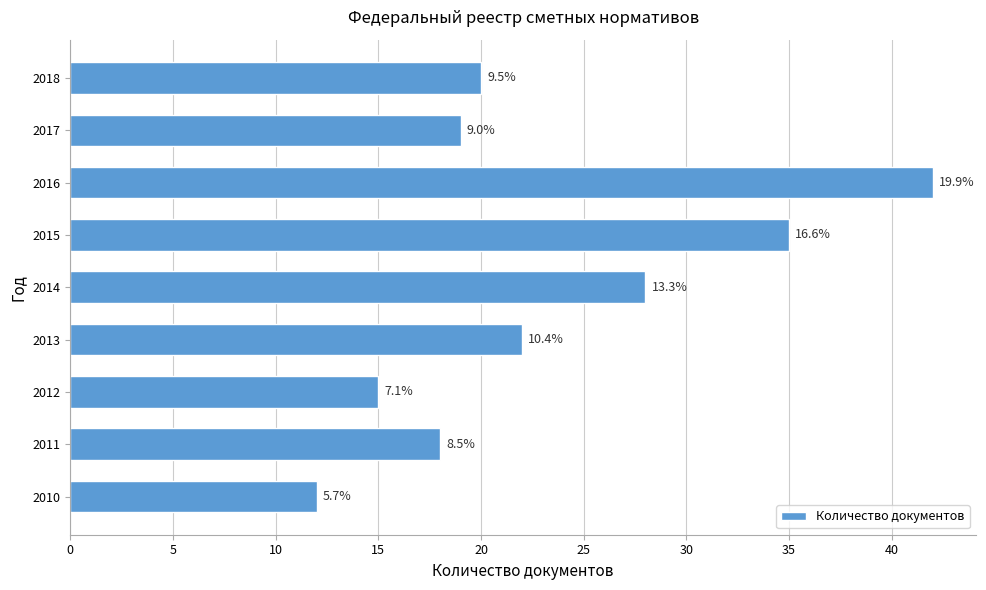

What is the maximum value shown in the chart?

42